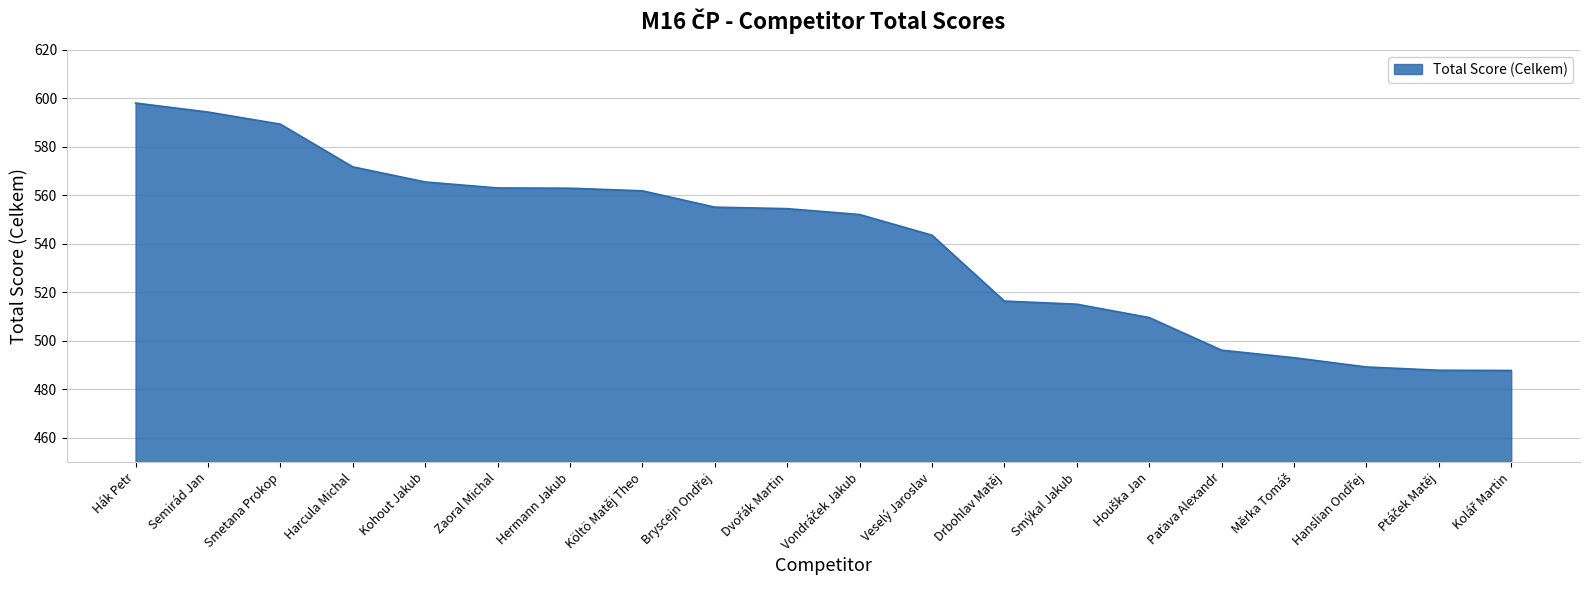

What is the difference between the second highest and second lowest values?

106.5